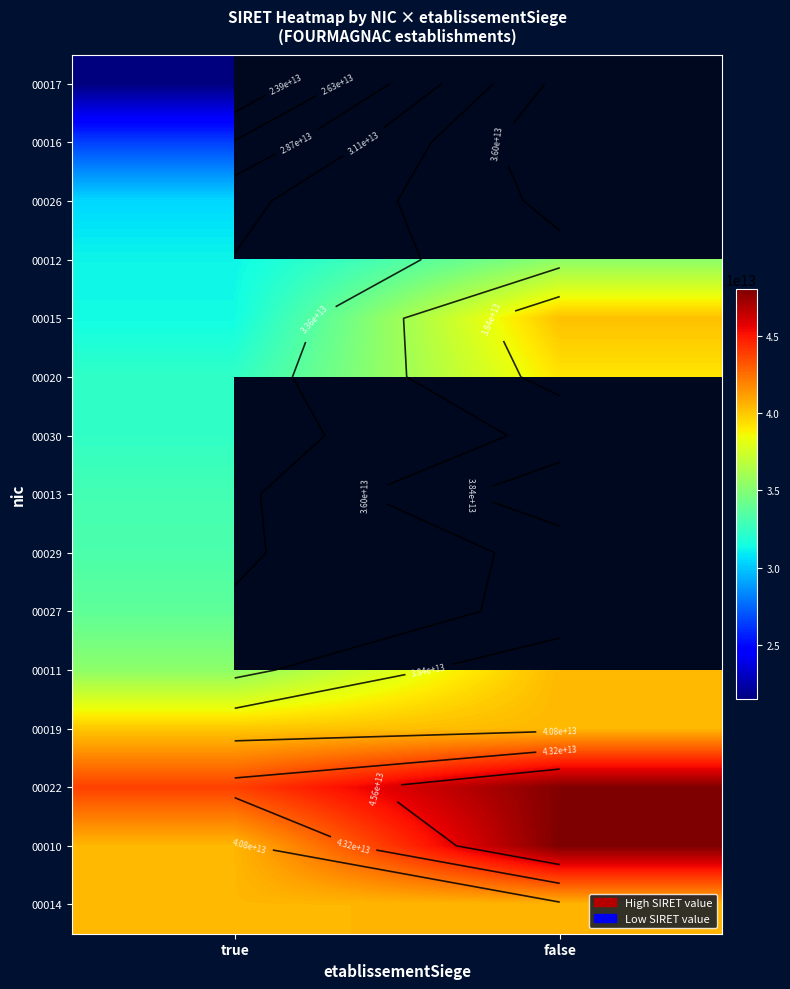

Is it true that 00017 equals 7297054589932.5 at true?

False